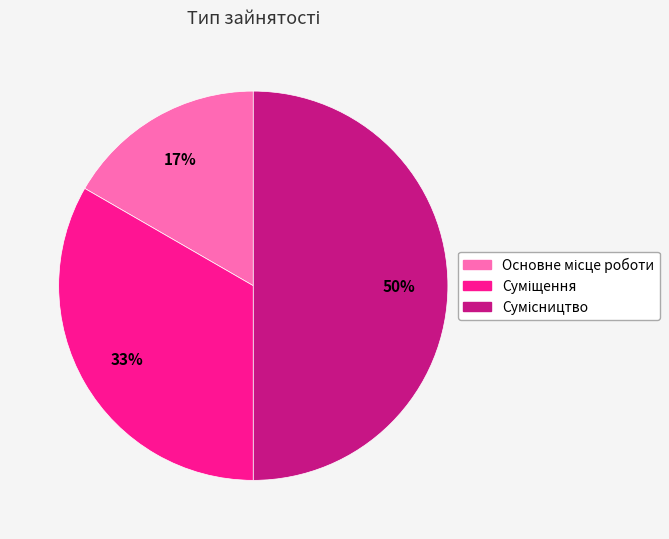

How many slices are in this pie chart?

3